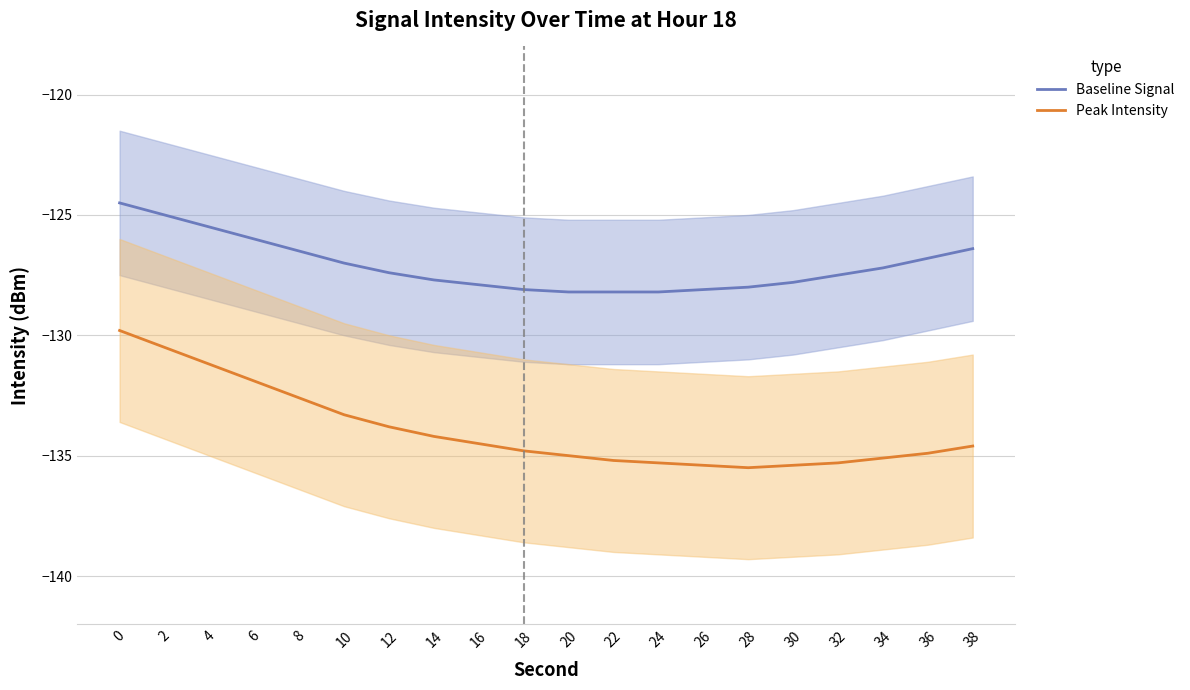

True or false: Baseline Signal and Peak Intensity cross at least once.

False